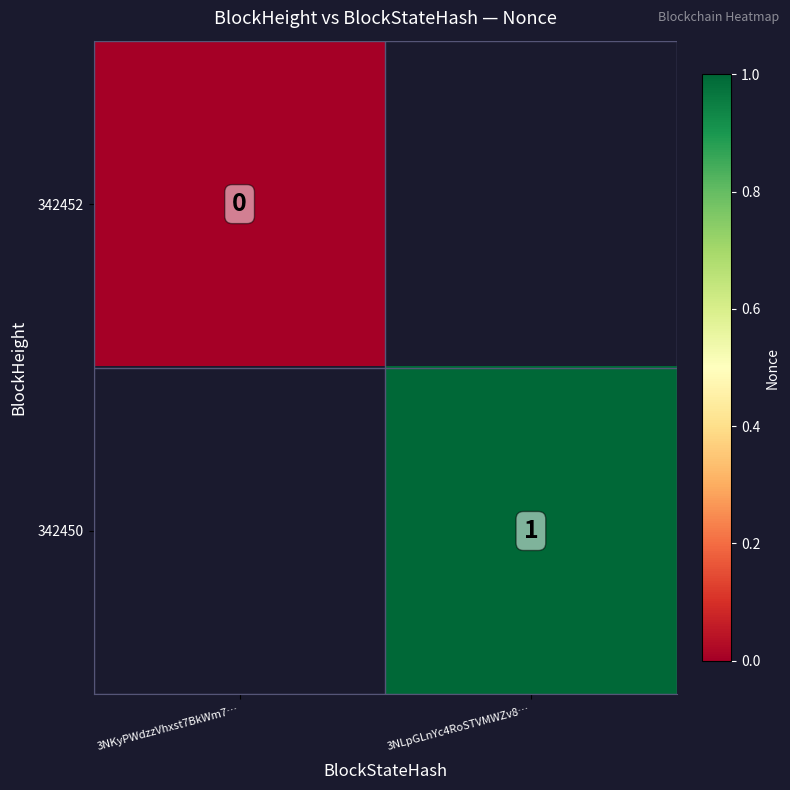

Is the value of 342452 at 3NKyPWdzzVhxst7BkWm7… greater than the value of 342450 at 3NLpGLnYc4RoSTVMWZv8…?

No